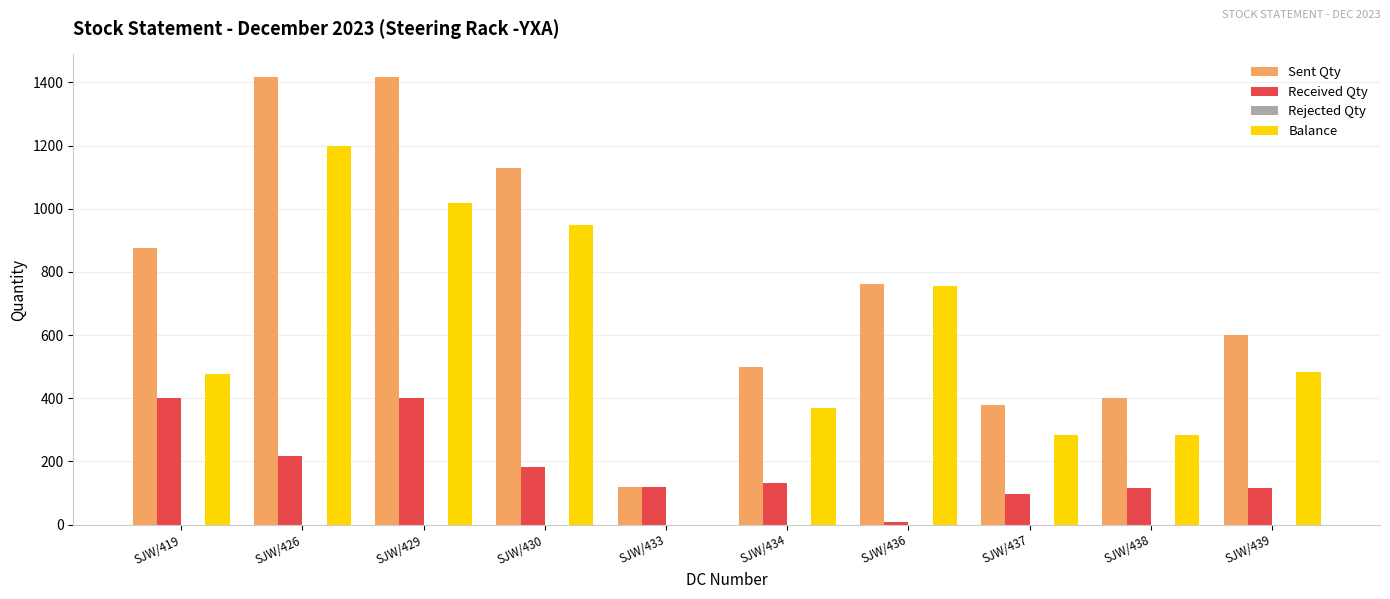

Between SJW/419 and SJW/434, which series saw the biggest shift?

Sent Qty